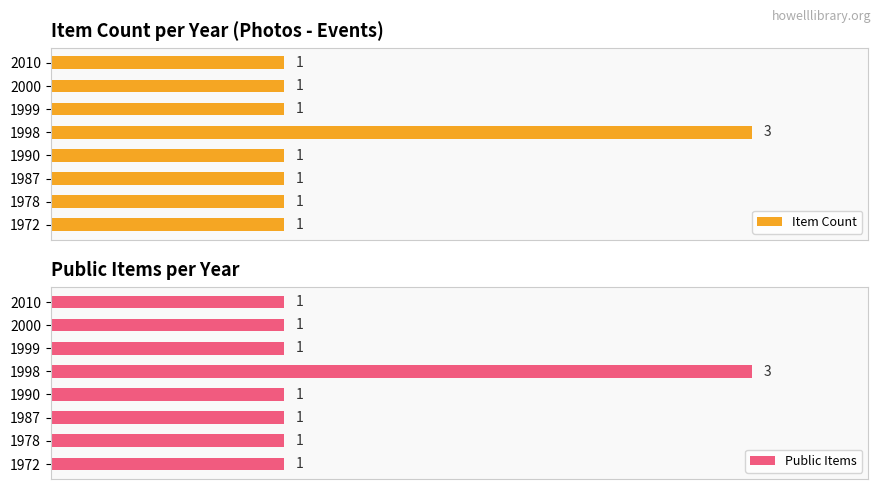

Are the bars horizontal?

Yes